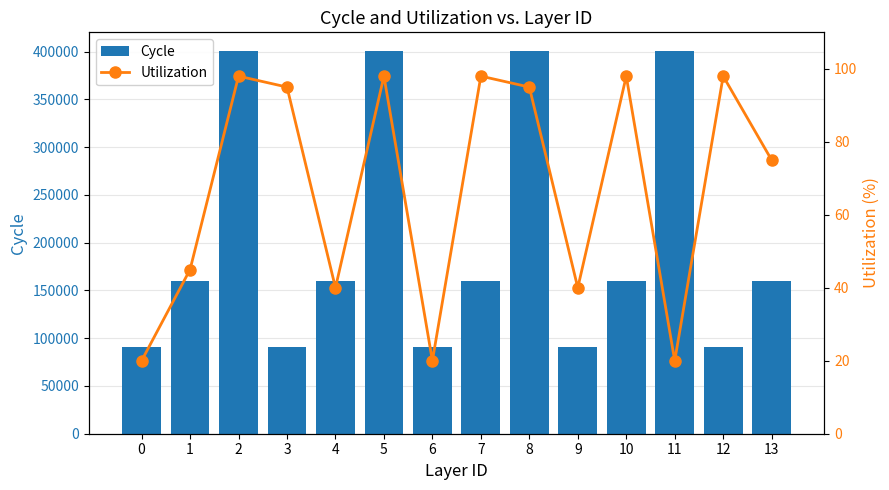

Read the Utilization value at 3.

95